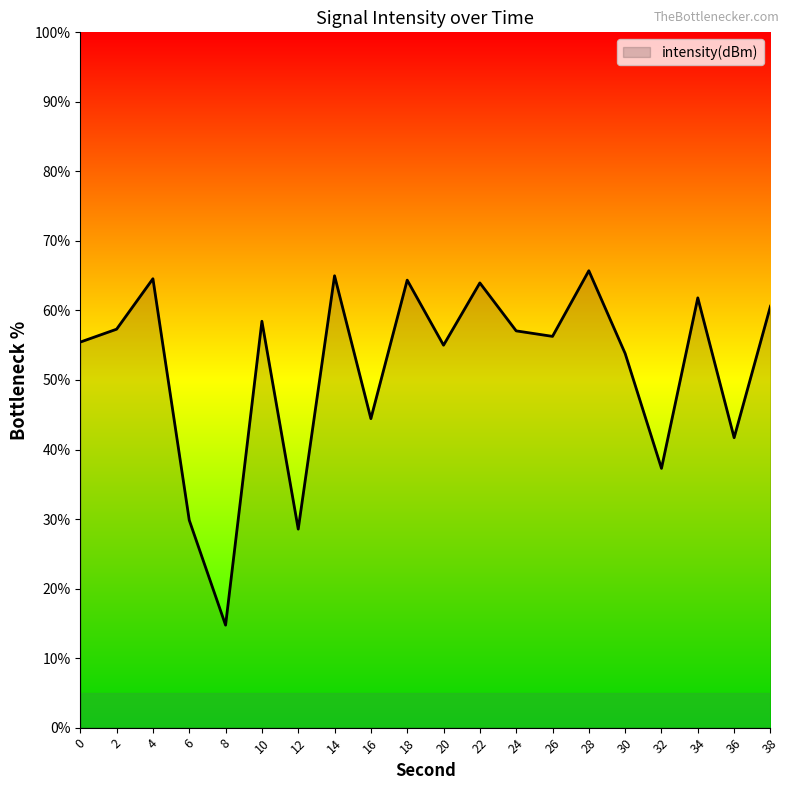

True or false: the data shows 65.0 at 14.

True